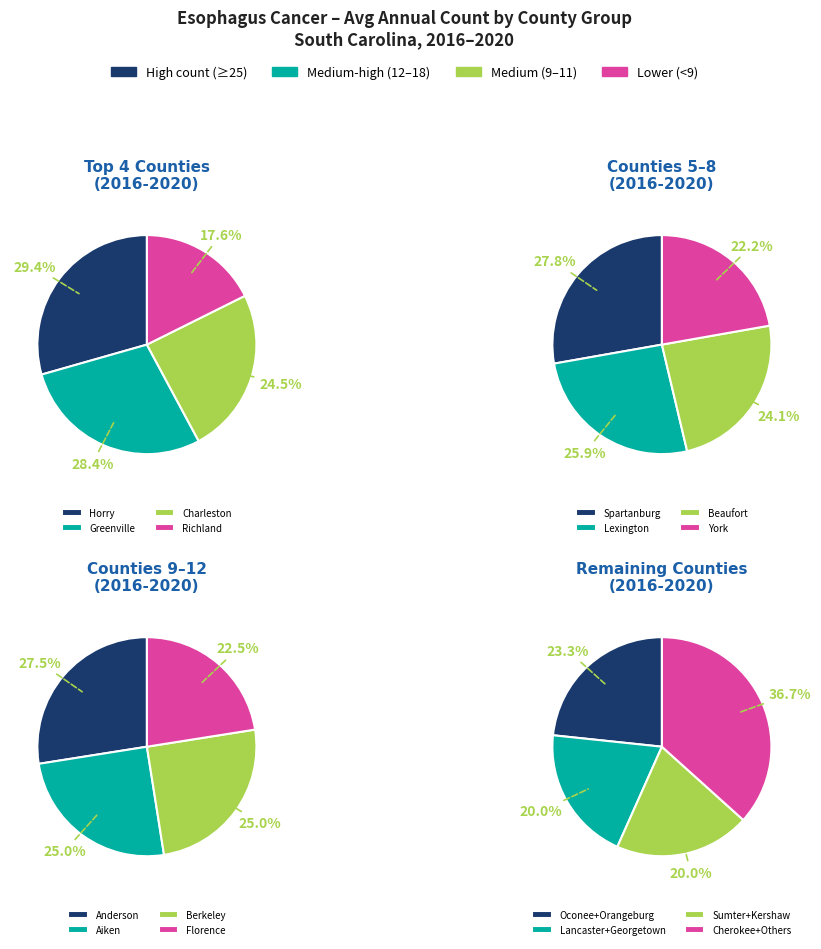

Is Berkeley the majority of the pie?

No